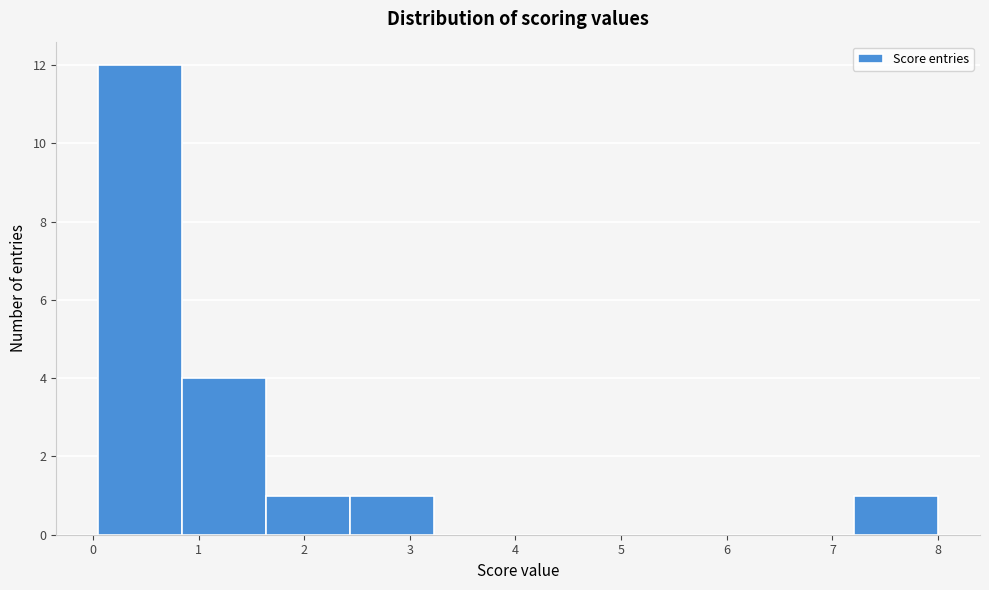

Reading left to right, transcribe this chart: for each bar, give the range it covers on the x-axis and its height. Neither the bar edges nor the heights are printed on the chart, so give them approximately, as read against the axes.

0.1 to 0.8: 12
0.8 to 1.6: 4
1.6 to 2.4: 1
2.4 to 3.2: 1
3.2 to 4.0: 0
4.0 to 4.8: 0
4.8 to 5.6: 0
5.6 to 6.4: 0
6.4 to 7.2: 0
7.2 to 8.0: 1